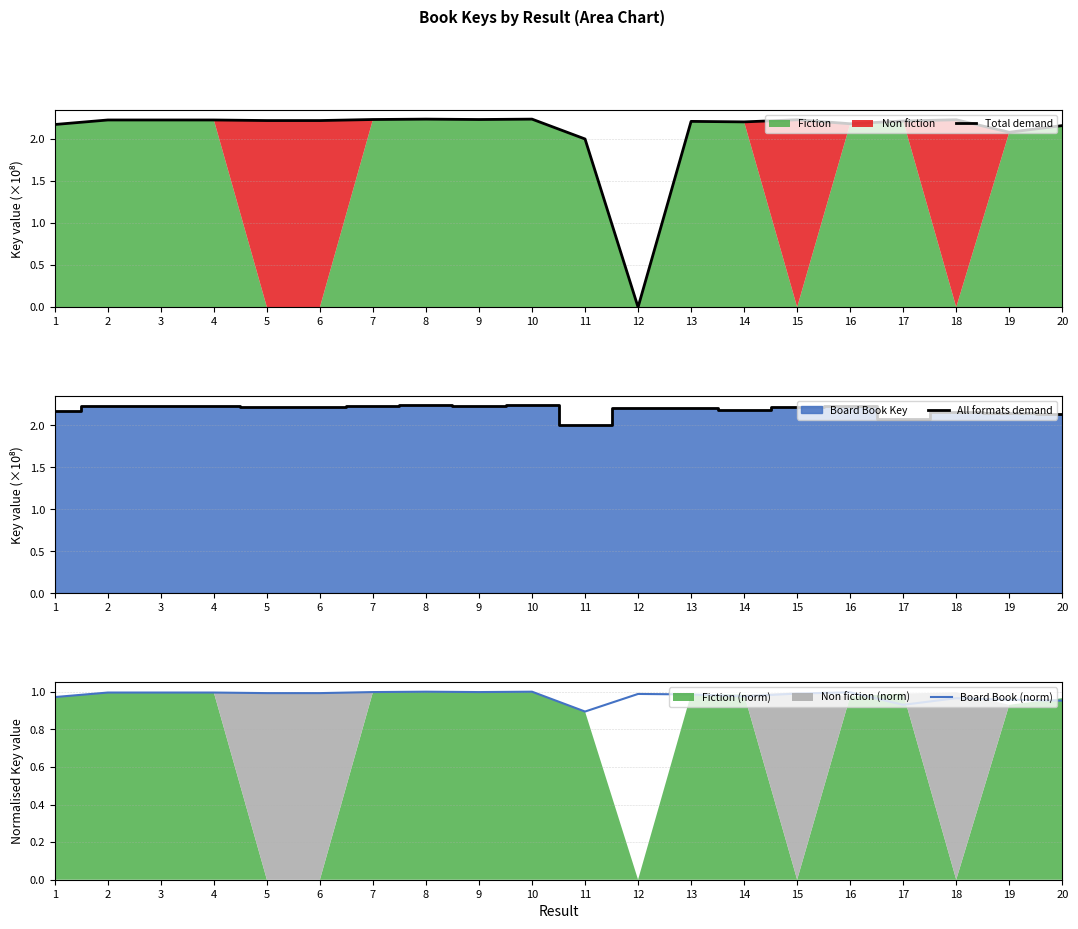

How many interior local peaks does the Total demand series have?

6